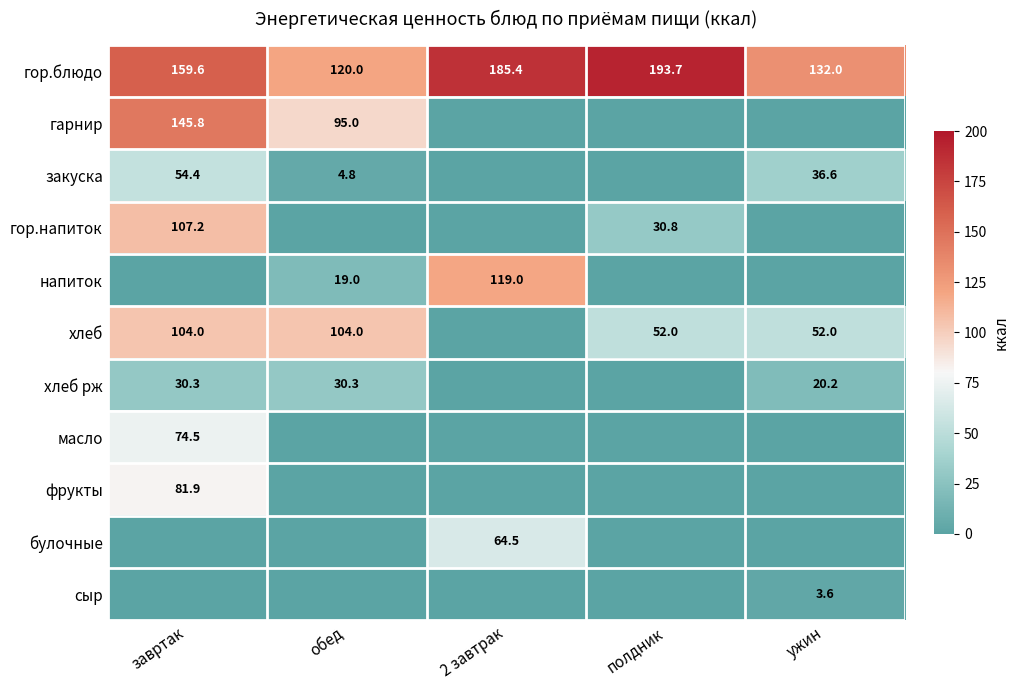

The value of хлеб at ужин is 52.0. True or false?

True